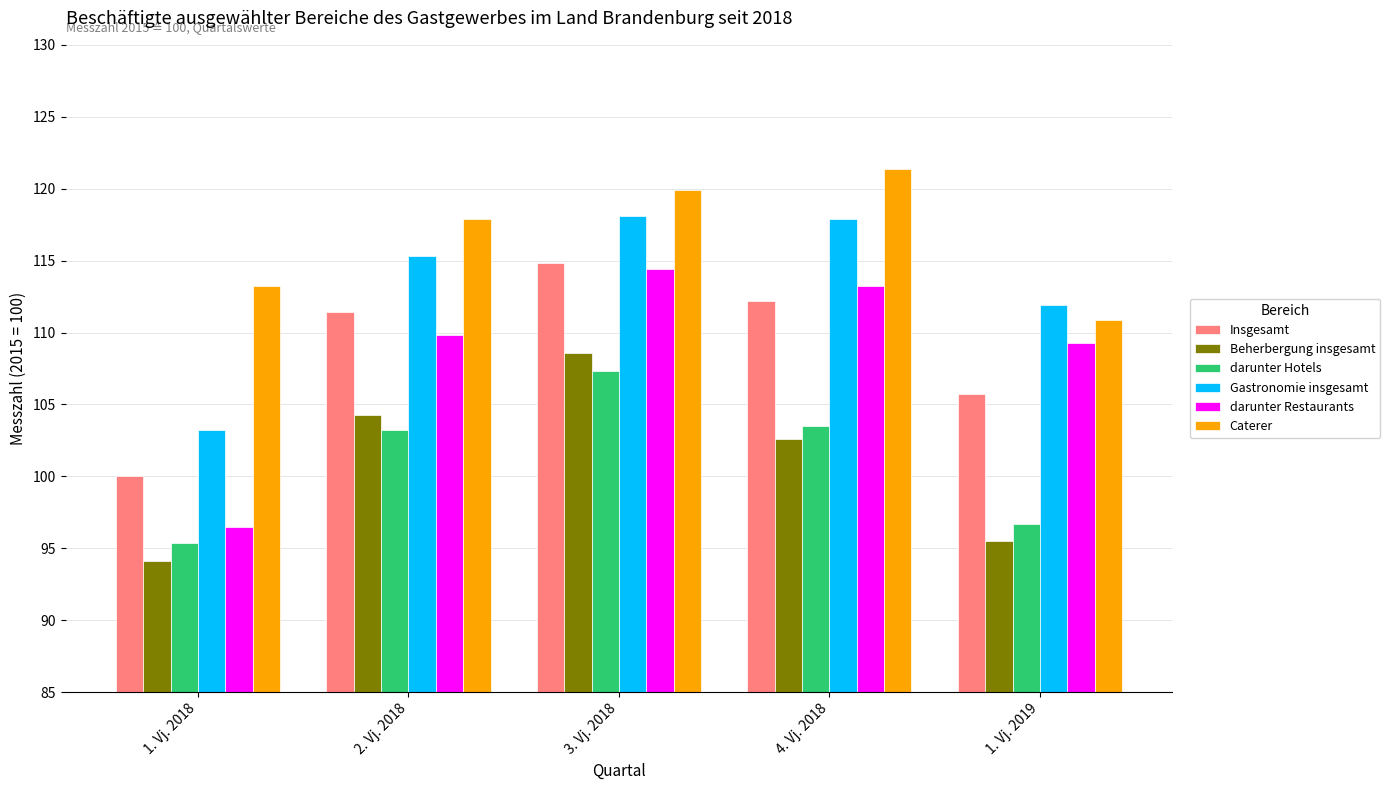

At how many categories does at least one series exceed 102?

5